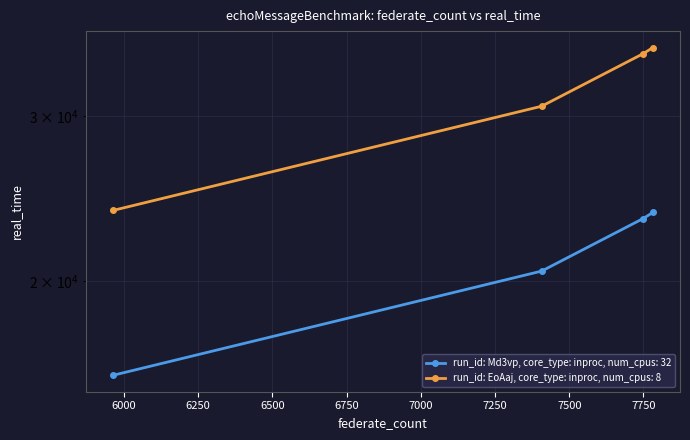

Which category has the highest value in the run_id: Md3vp, core_type: inproc, num_cpus: 32 series?

7782